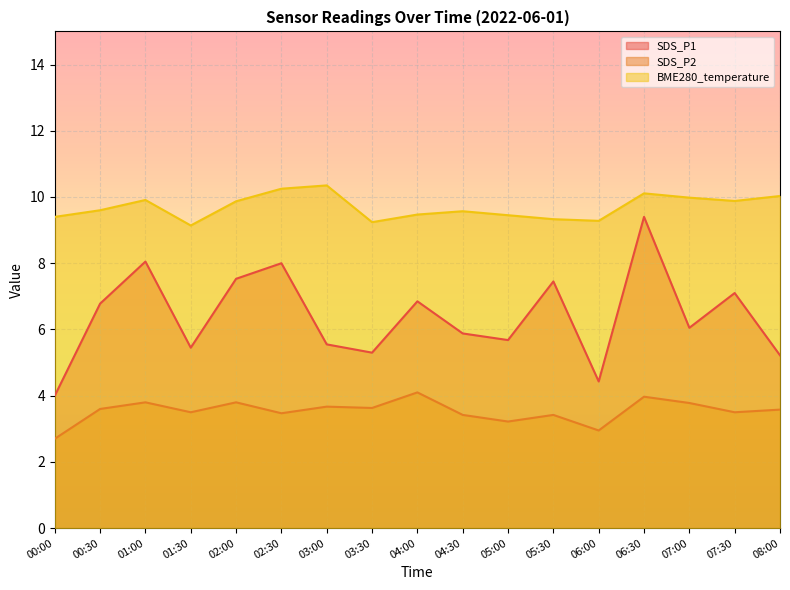

Which series changed the most between 00:30 and 05:30?

SDS_P1